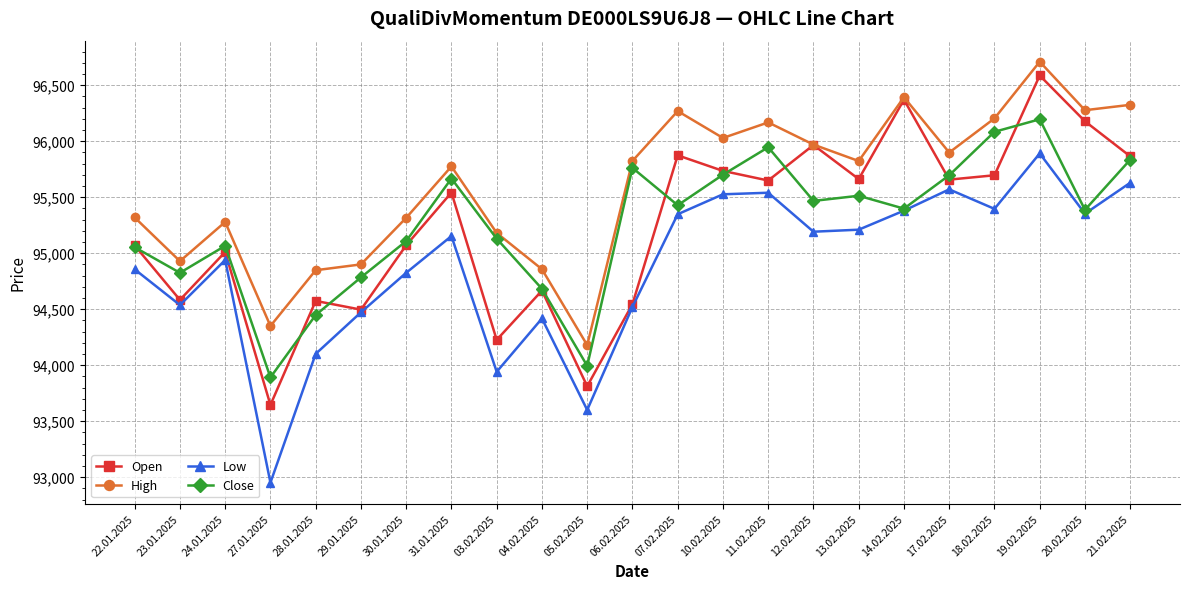

True or false: High and Low cross at least once.

False